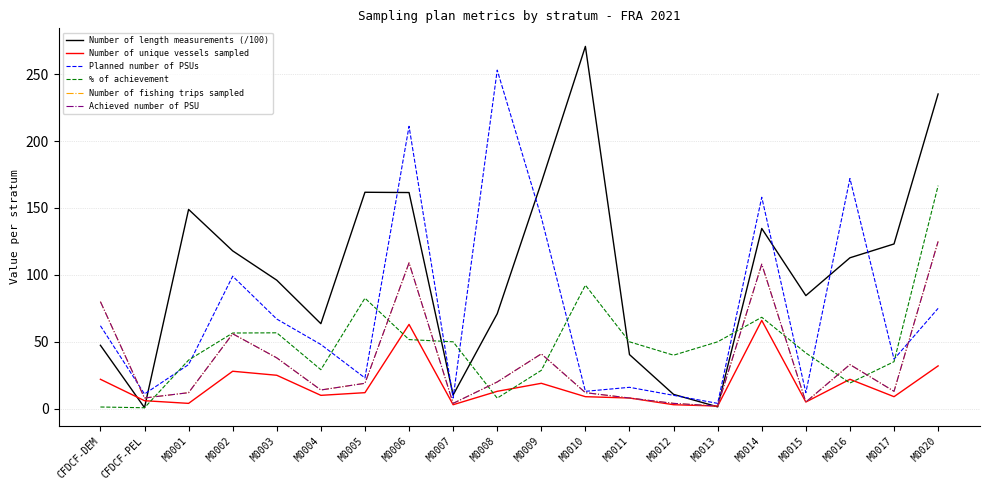

What is the label of the 3rd point from the left?

M0001